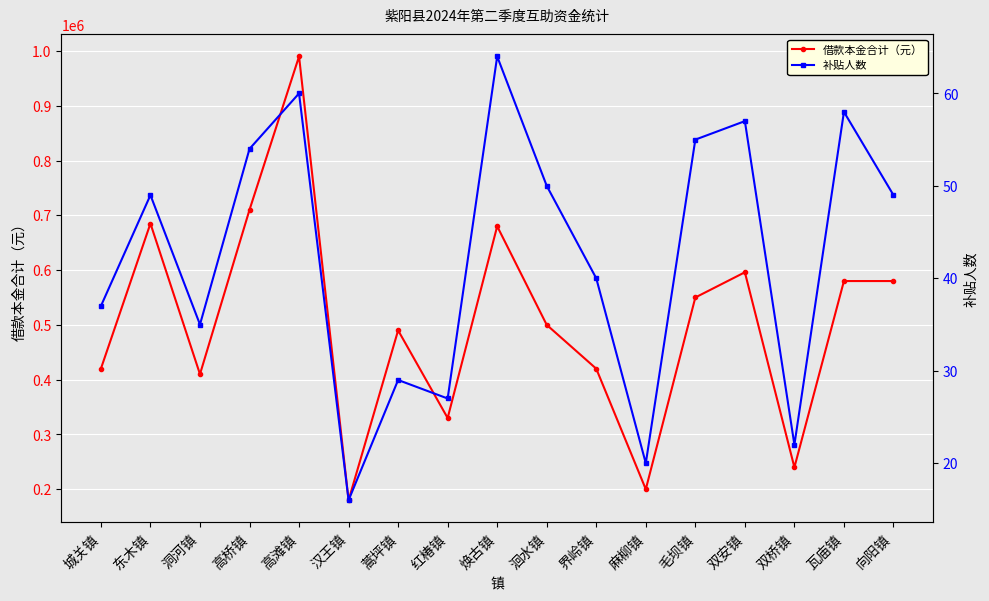

At how many categories does at least one series exceed 885414?

1